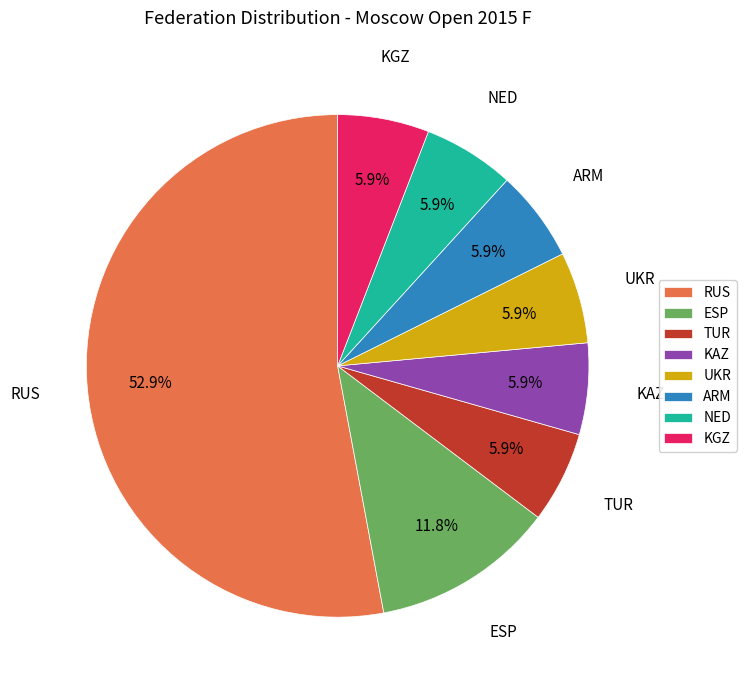

Between ESP and NED, which is larger?

ESP